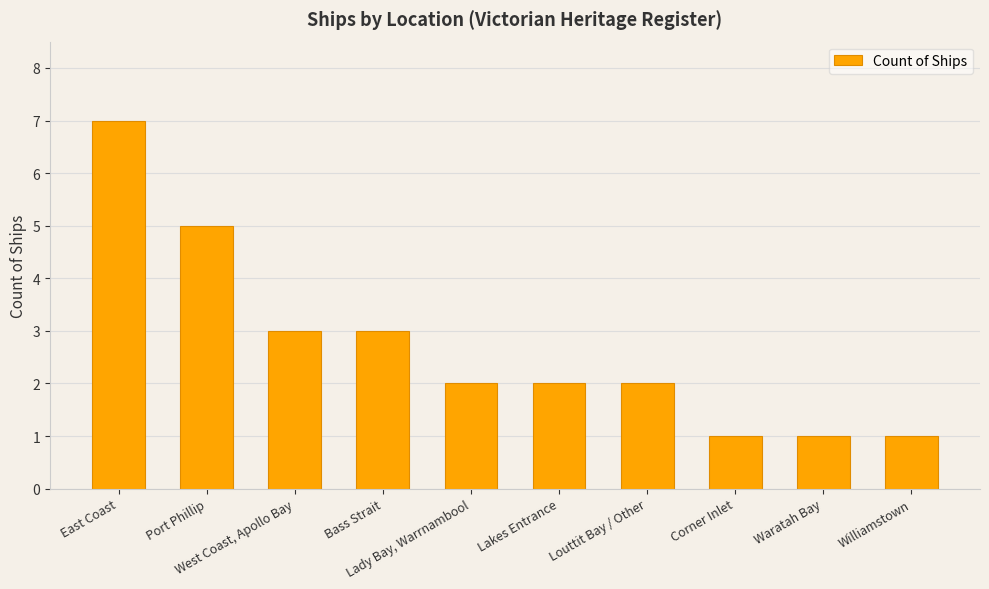

What is the average value?

3